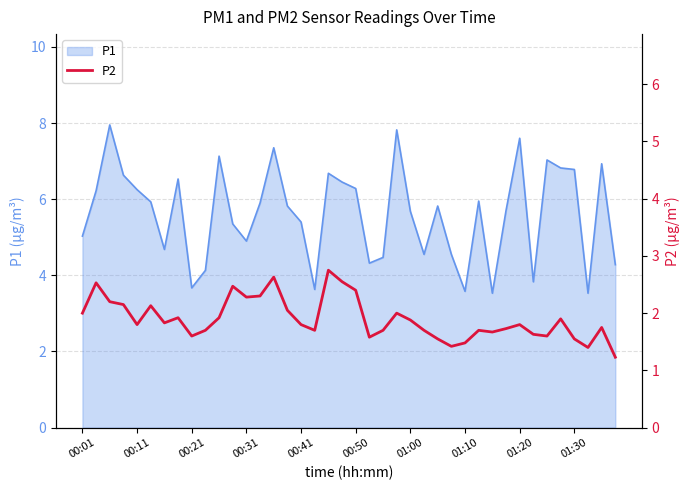

Where is the data nearest to the value 1?

39